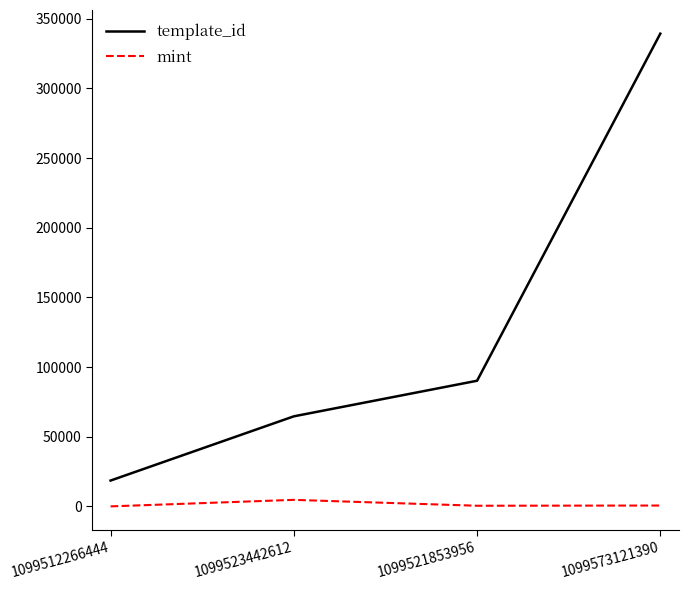

What is the maximum value for mint?

4727